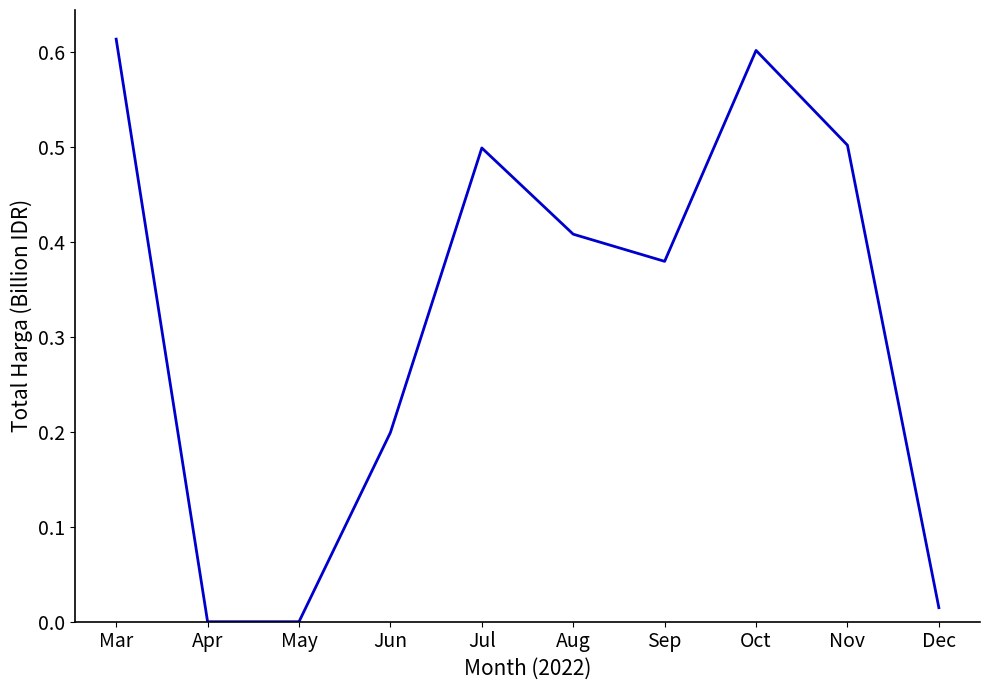

How many distinct data groups are displayed?

1